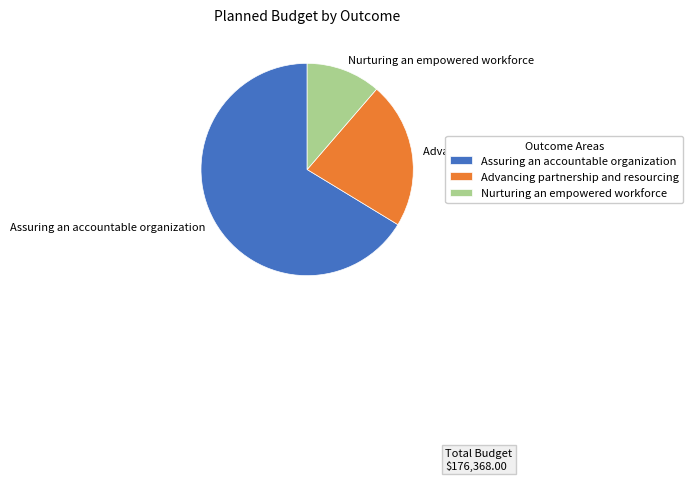

What is the ratio of the value at Advancing partnership and resourcing to the value at Nurturing an empowered workforce?

2.0